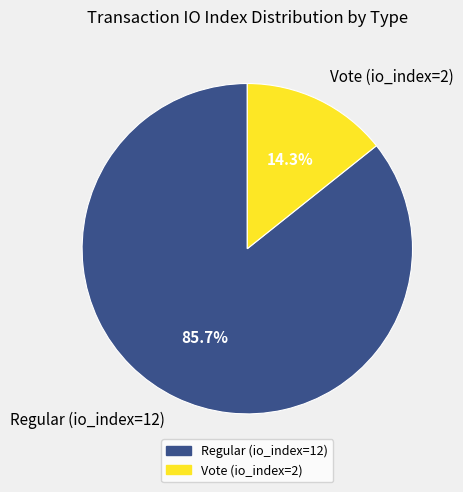

Which has a higher value, Regular (io_index=12) or Vote (io_index=2)?

Regular (io_index=12)